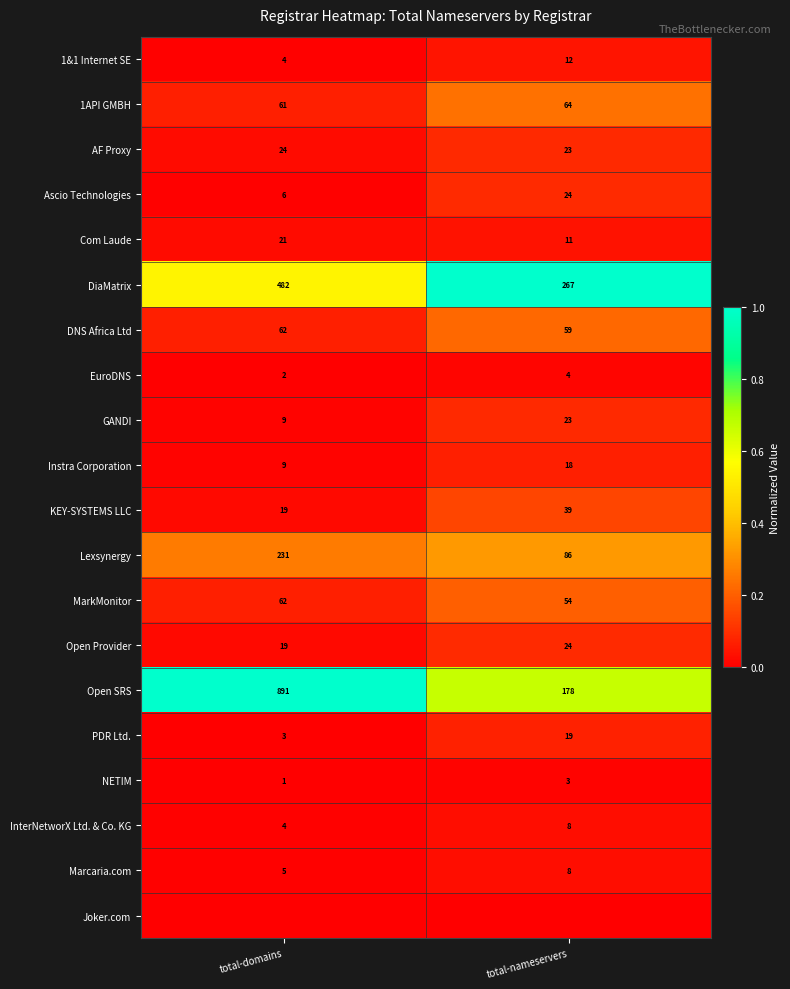

At which label is Ascio Technologies closest to 15?

total-domains